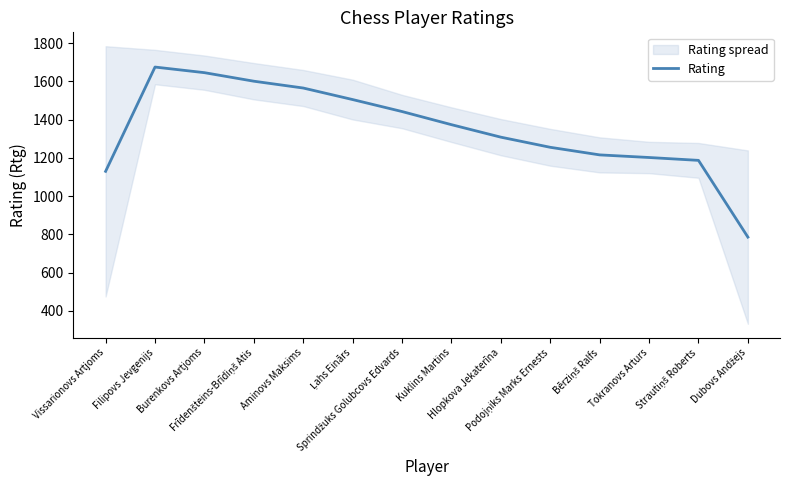

Approximately how many times larger is the value at Sprindžuks Golubcovs Edvards compared to Podojņiks Marks Ernests?

1.1